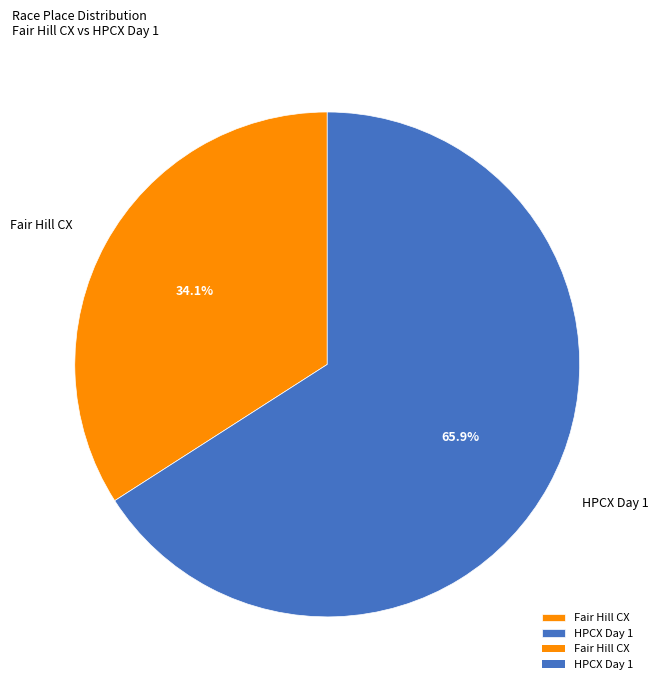

Which category has the smallest portion of the pie?

Fair Hill CX